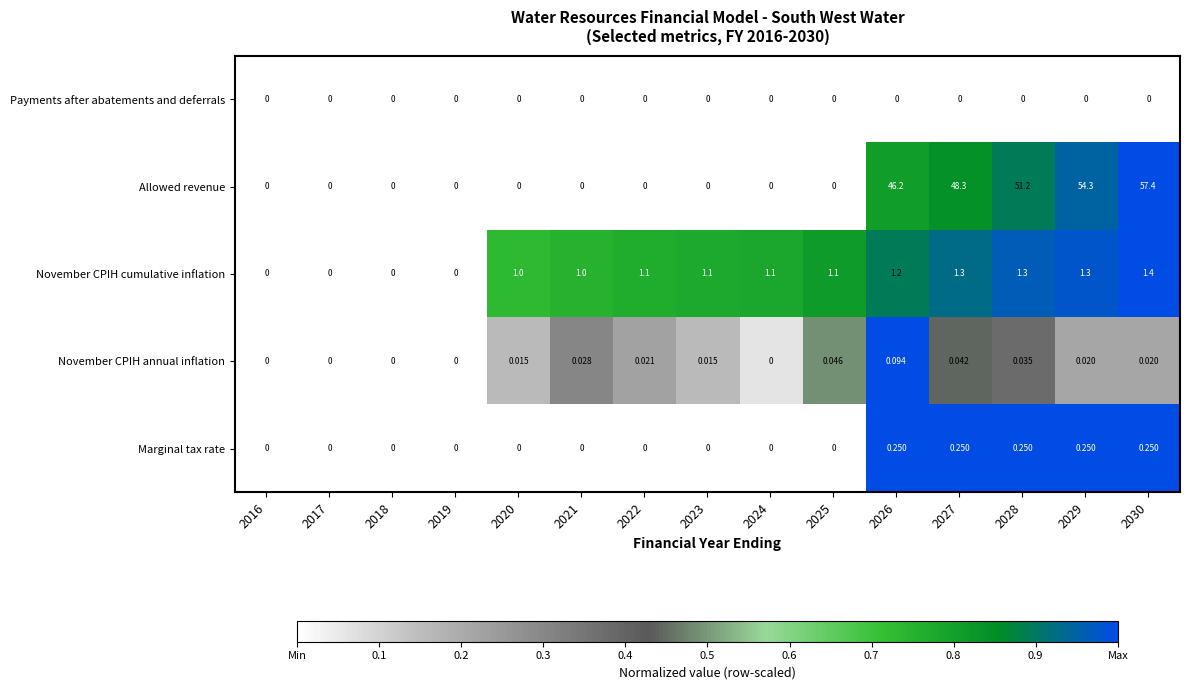

Which series has the widest spread of values?

Allowed revenue